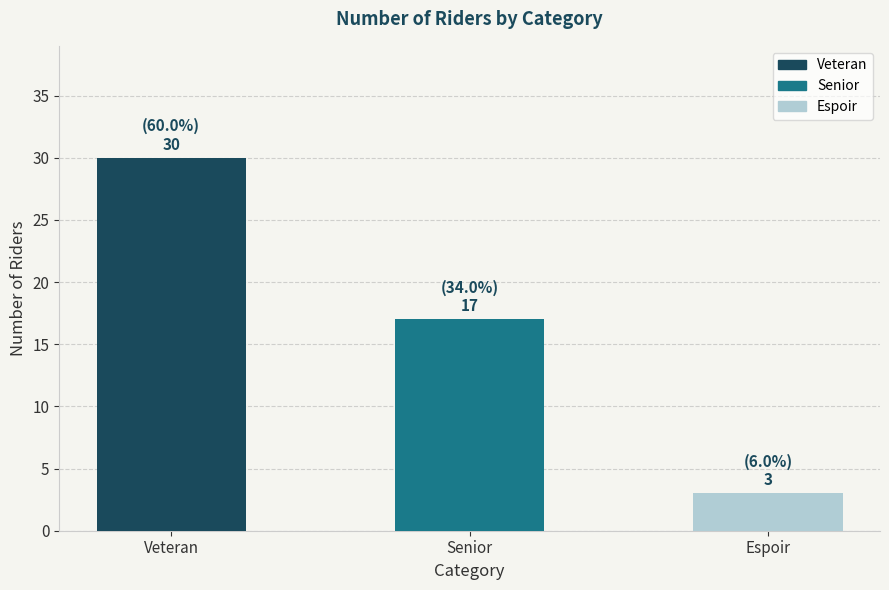

Count the values in the range 3 to 30.

3